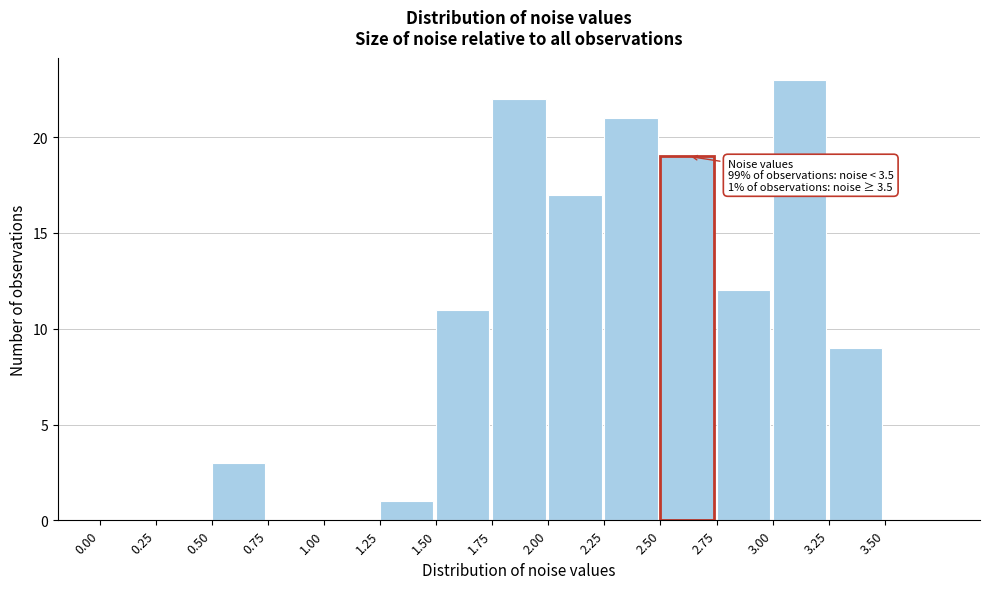

Which range on the x-axis has the tallest bar?

3.00 to 3.25